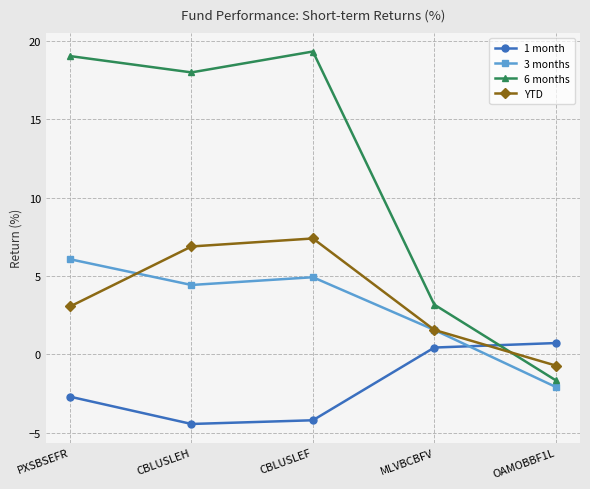

What is the label of the 3rd point from the right?

CBLUSLEF